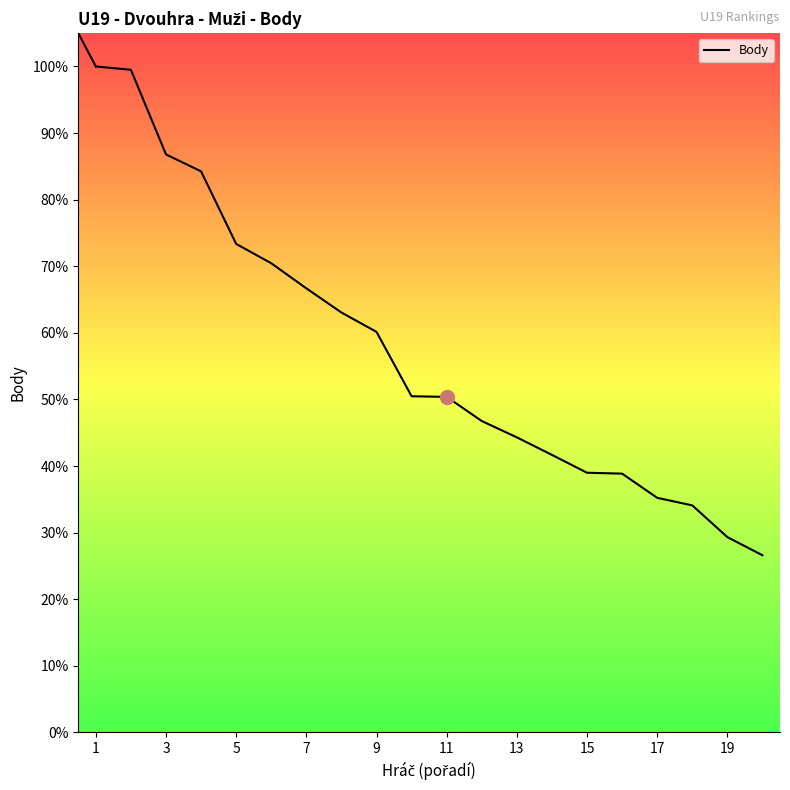

Where is the data nearest to the value 1394?

15